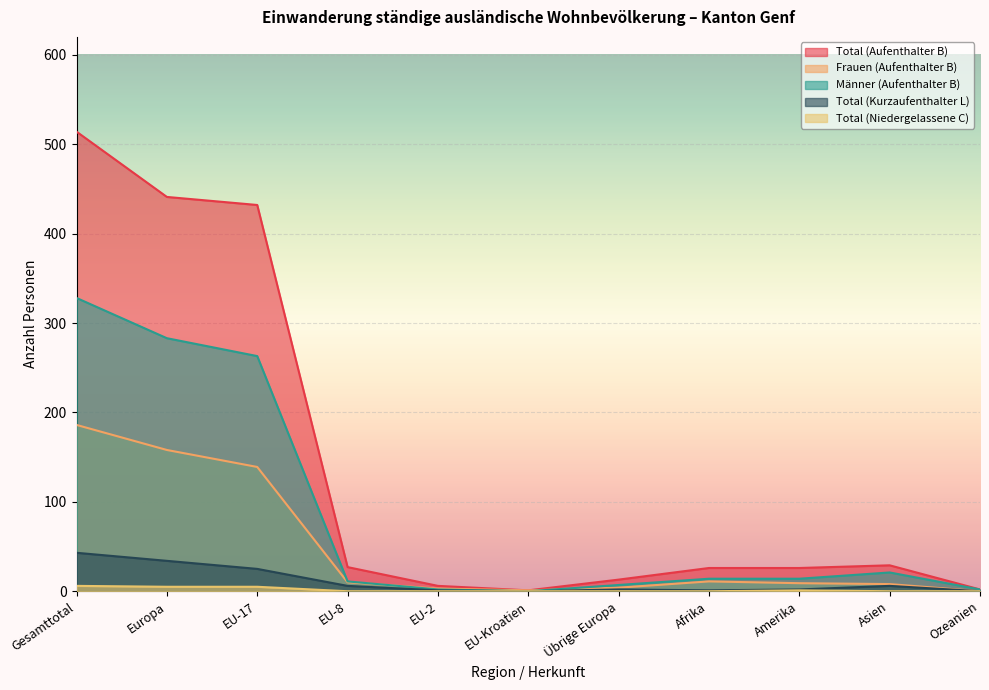

The value of Total (Aufenthalter B) at EU-Kroatien is 0. True or false?

False